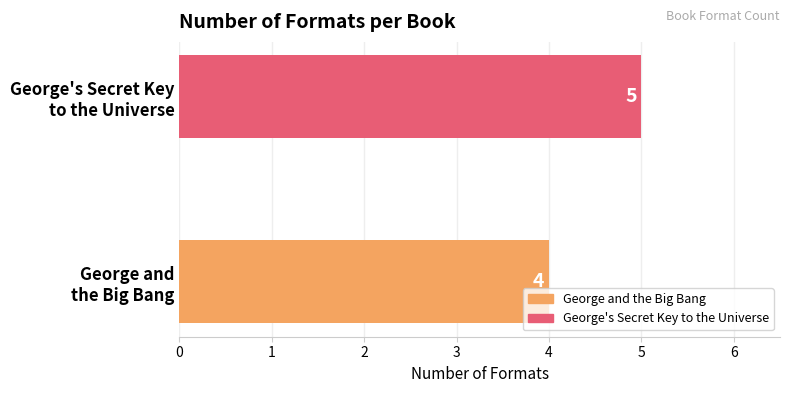

Reading bottom to top, extract all data points from this chart.

4	5